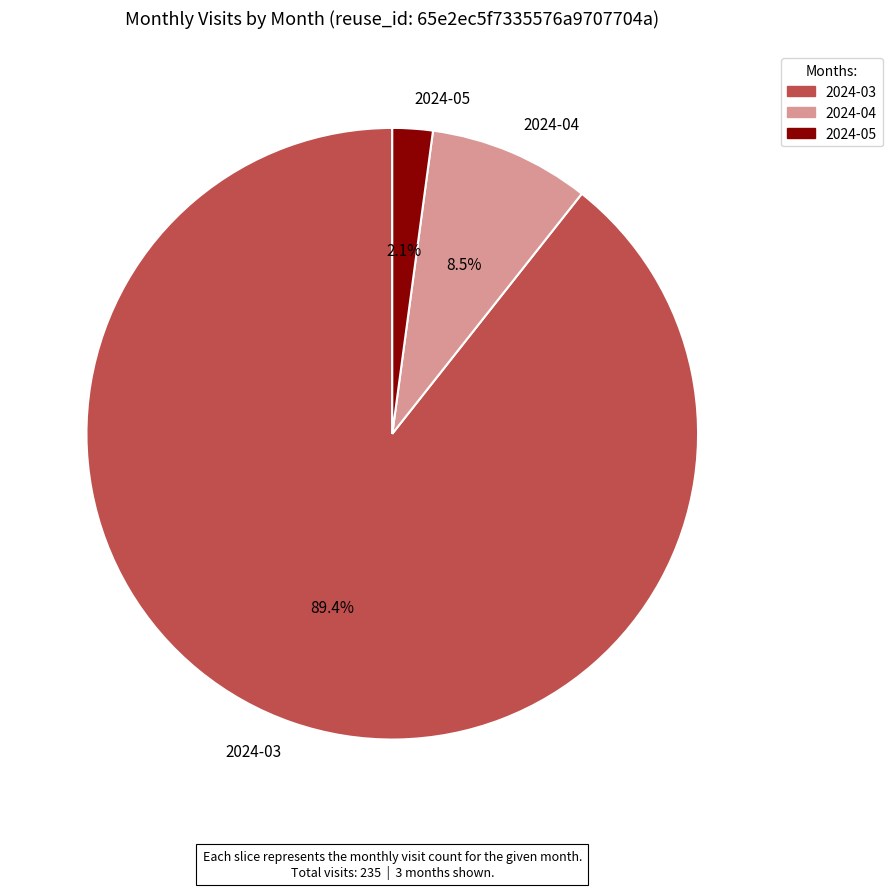

Rank the categories by value from highest to lowest.

2024-03, 2024-04, 2024-05